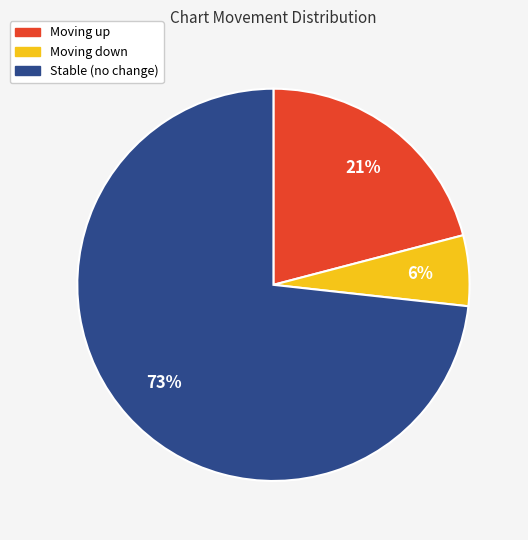

To the nearest percent, what is the difference between the largest and smallest slice percentages?

67%